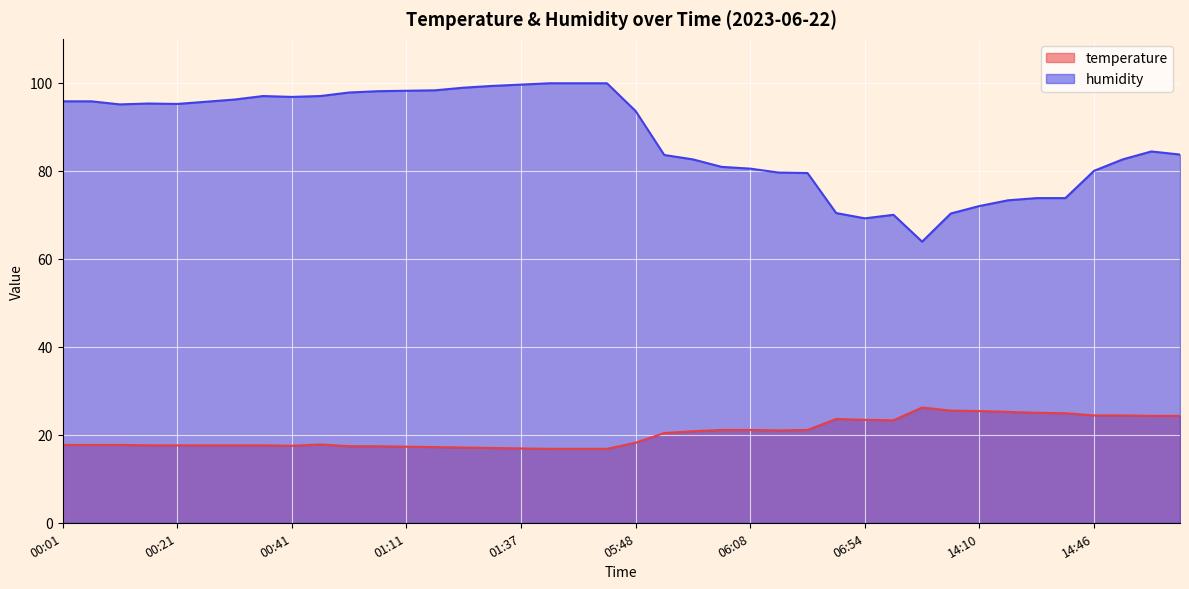

What are all the series names shown in the legend?

temperature, humidity